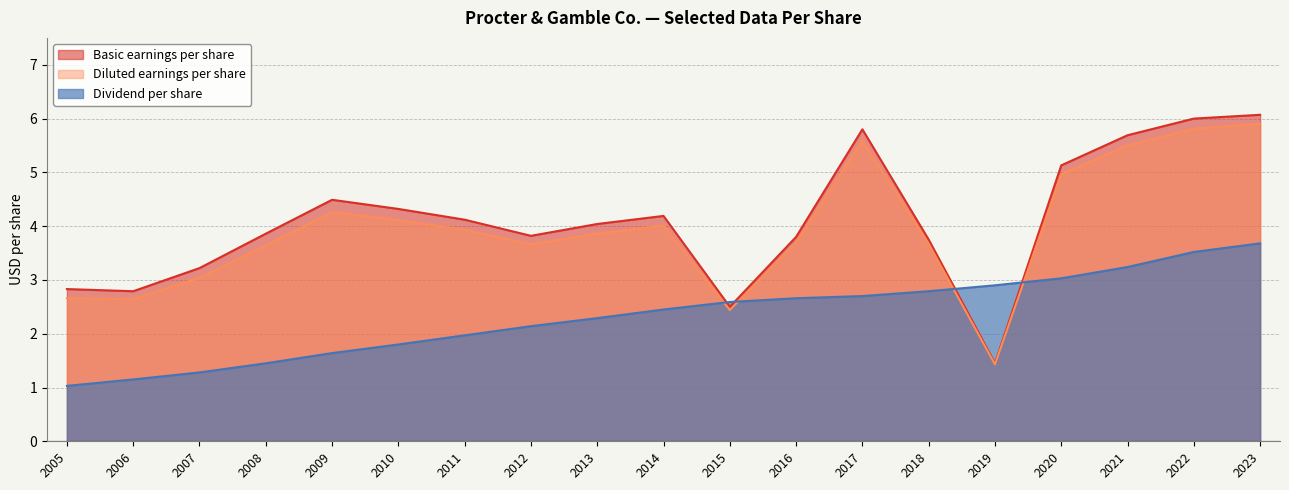

True or false: Diluted earnings per share and Basic earnings per share cross at least once.

False